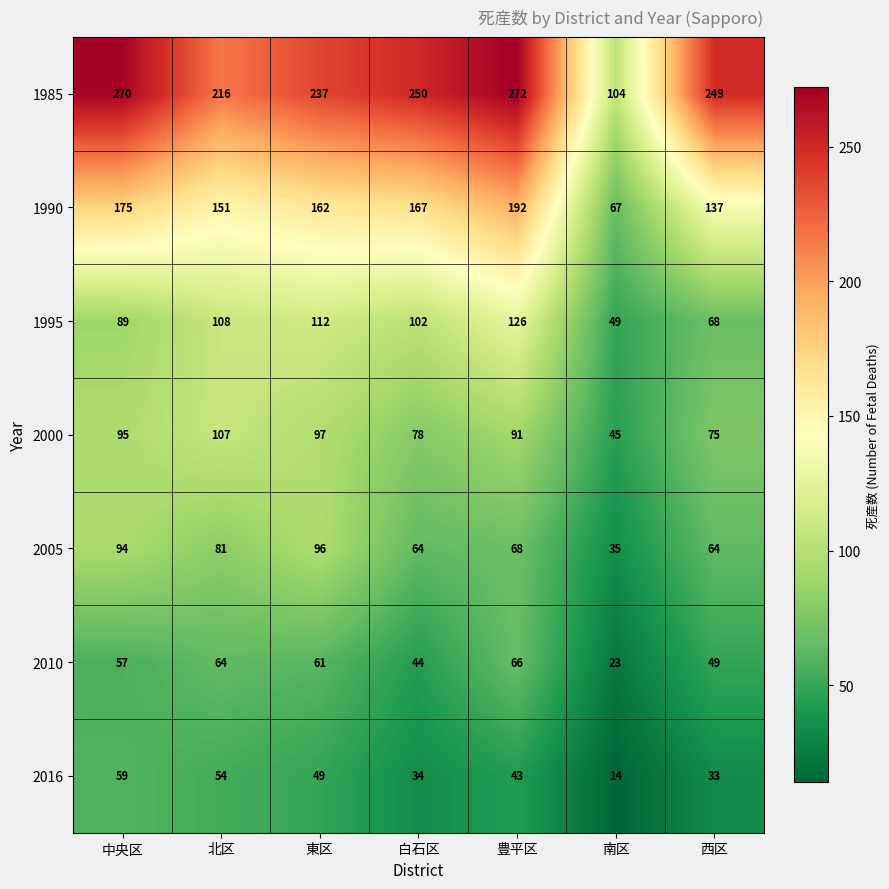

Which series has the largest range (max minus min)?

1985